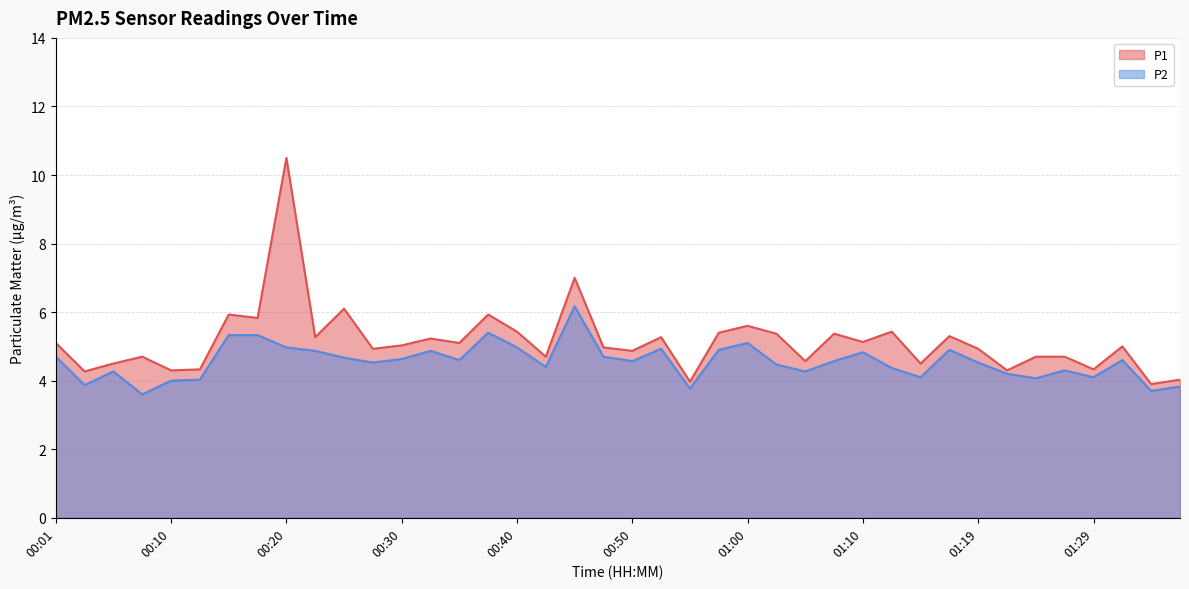

What is the label of the 23rd point from the right?

00:42